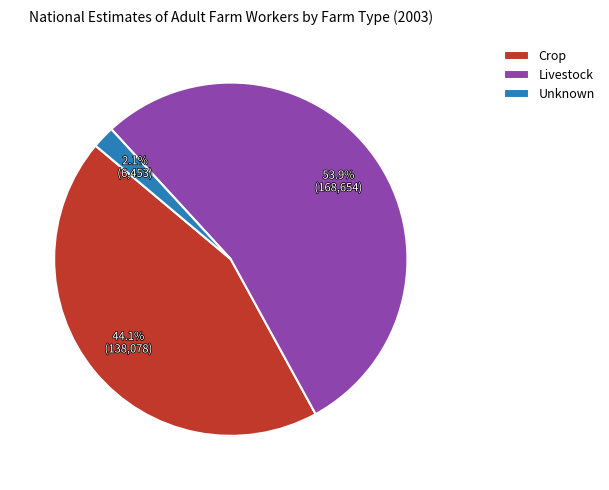

Which has a higher value, Livestock or Crop?

Livestock